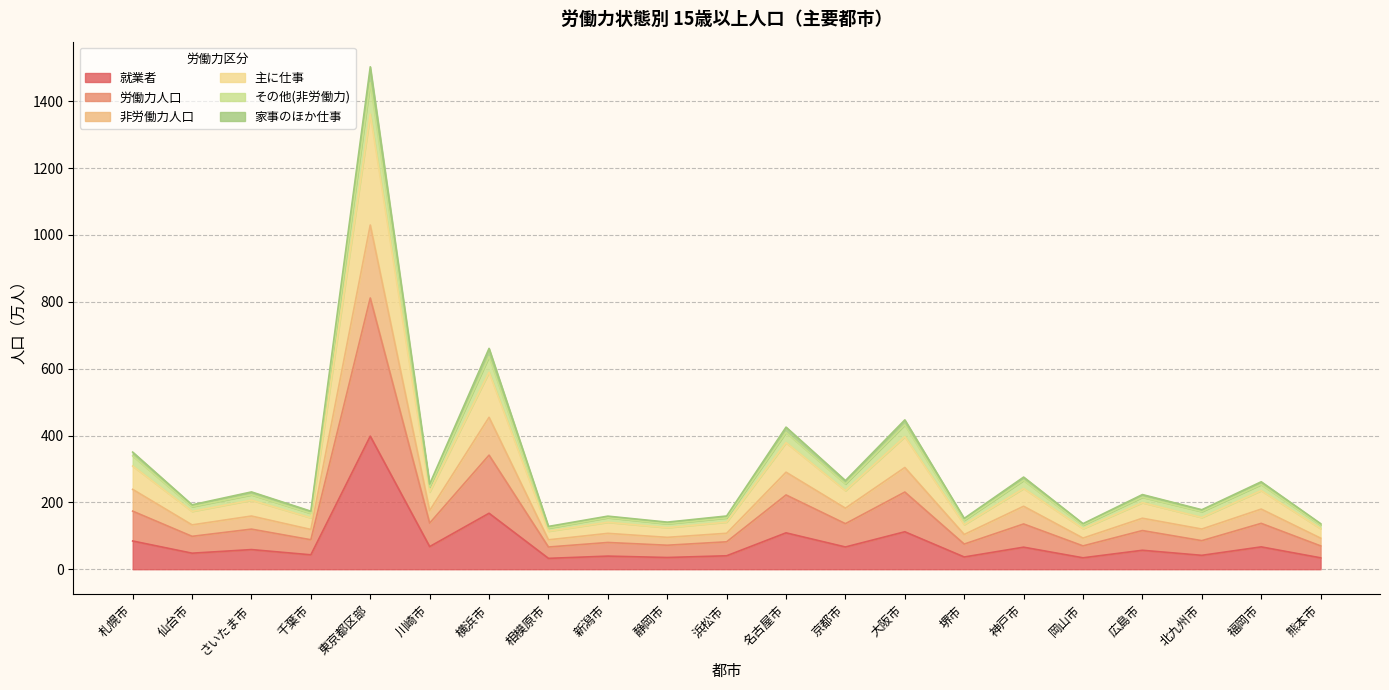

At which category is the sum across all series the highest?

東京都区部